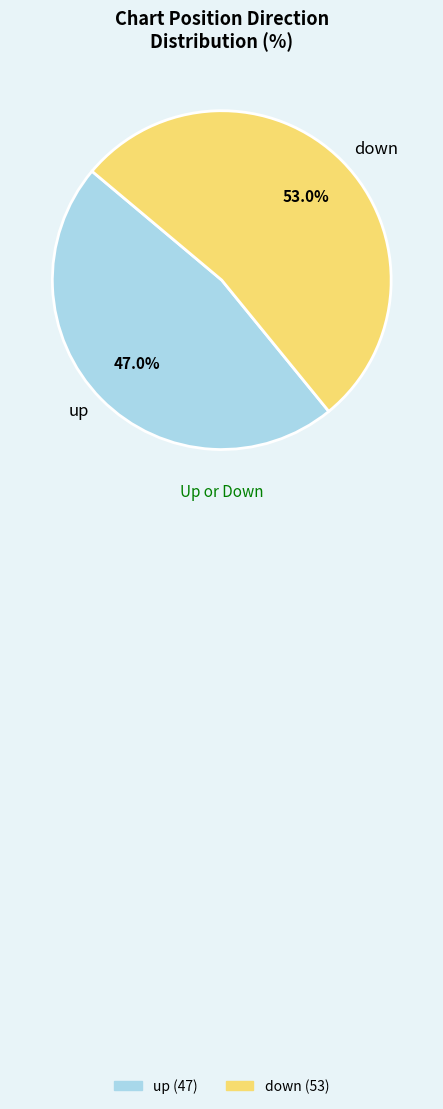

What is the majority slice?

down